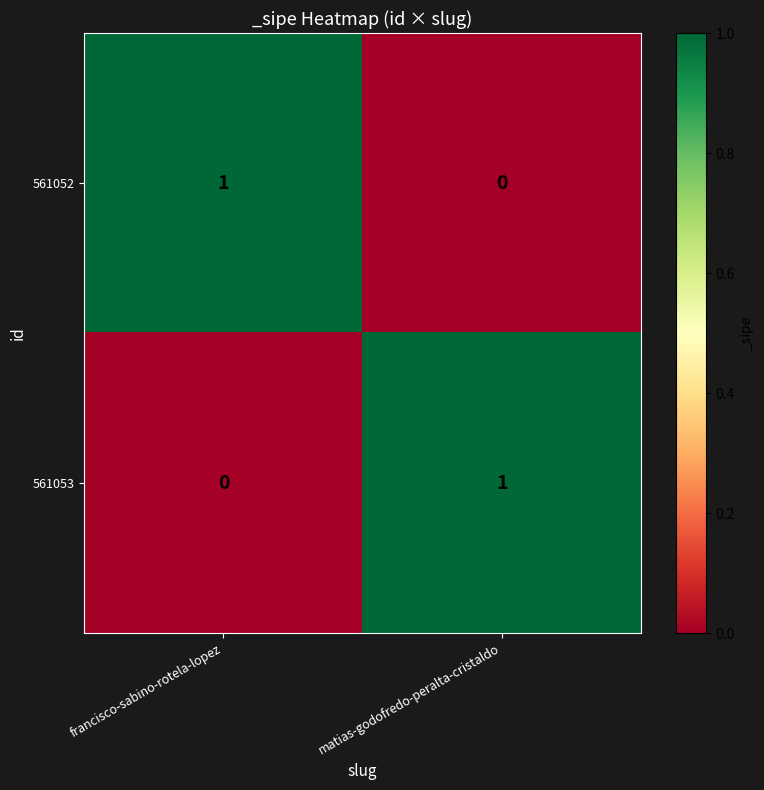

List the labels in order of 561053 value, largest first.

matias-godofredo-peralta-cristaldo, francisco-sabino-rotela-lopez